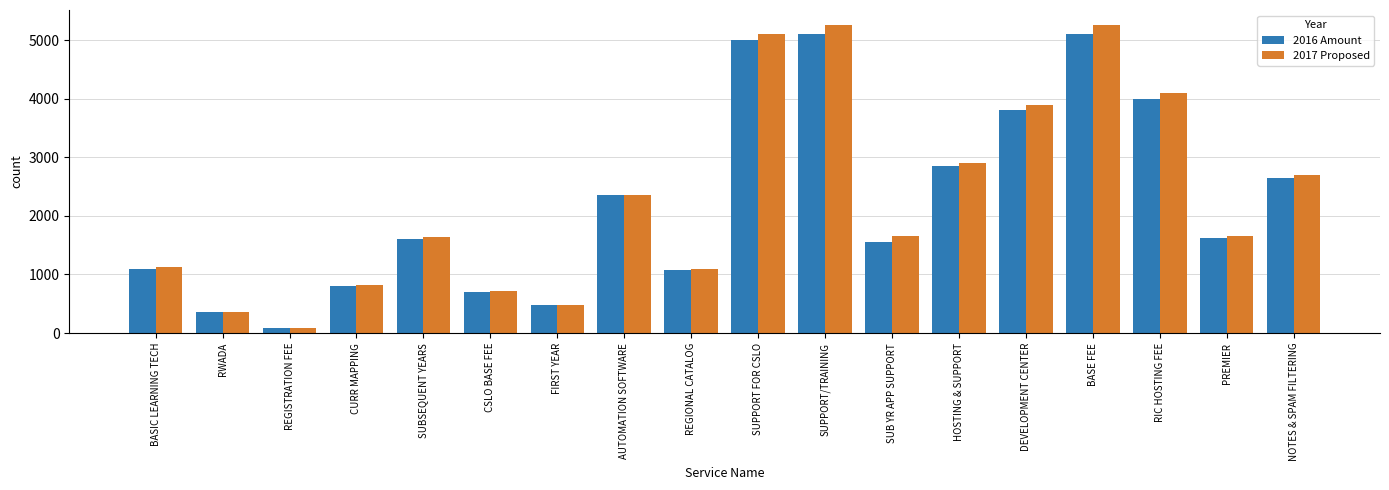

Which series has the largest range (max minus min)?

2017 Proposed